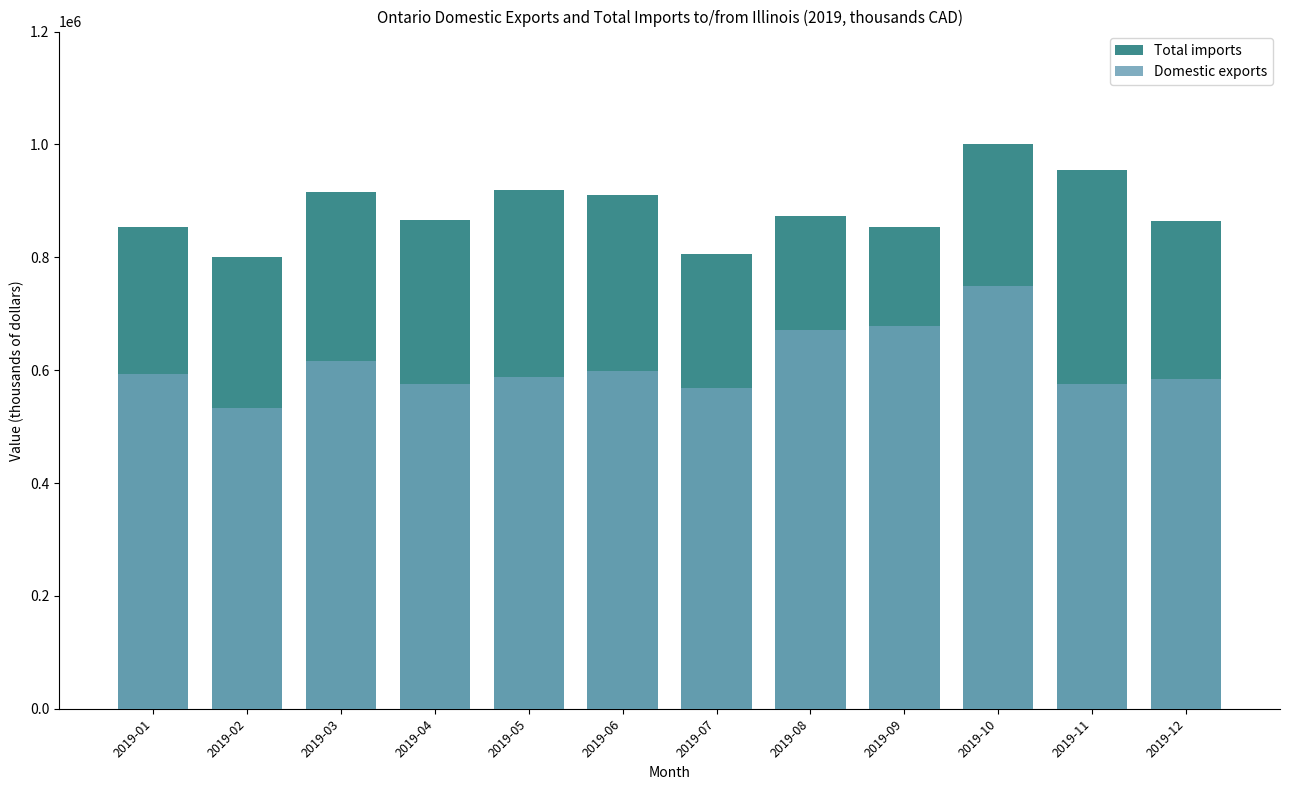

List the labels in order of Total imports value, largest first.

2019-10, 2019-11, 2019-05, 2019-03, 2019-06, 2019-08, 2019-04, 2019-12, 2019-09, 2019-01, 2019-07, 2019-02